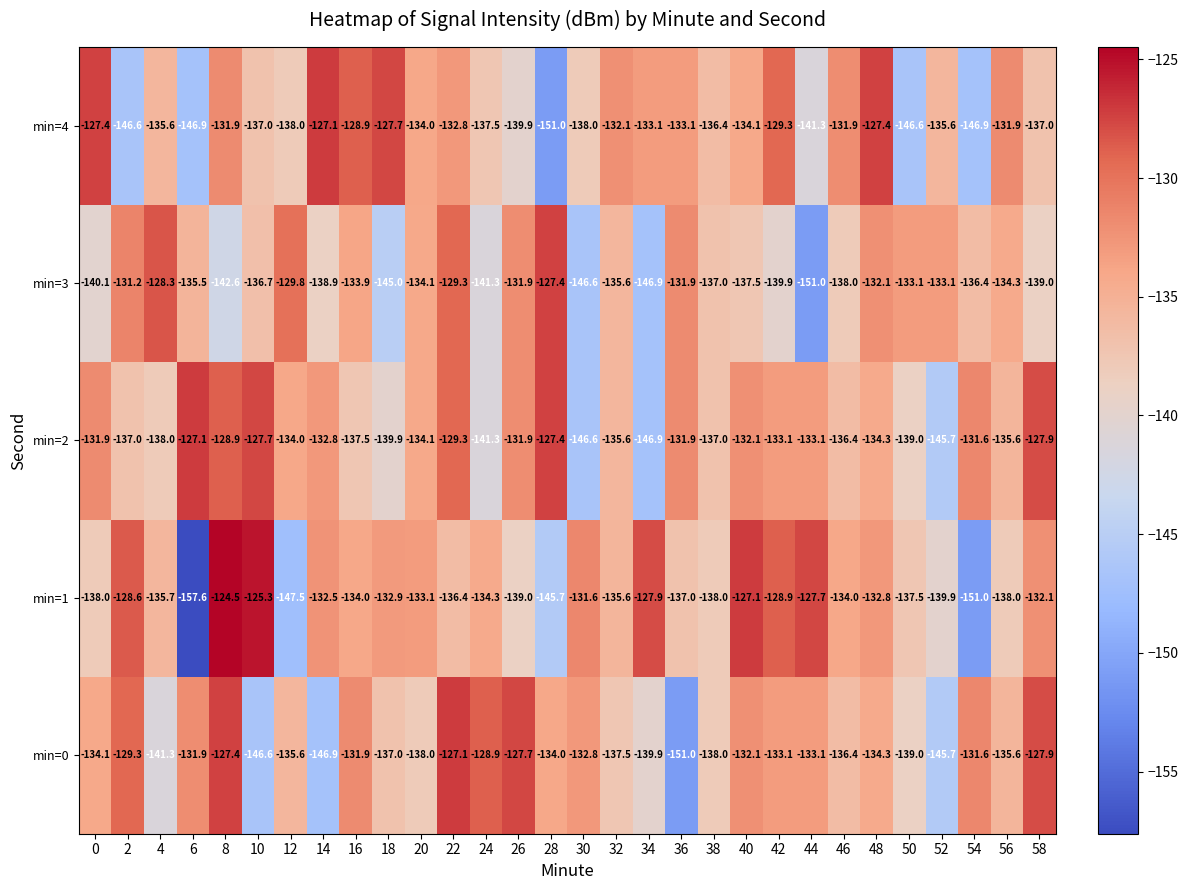

True or false: min=3 has a value of -141.3 at 24.

True